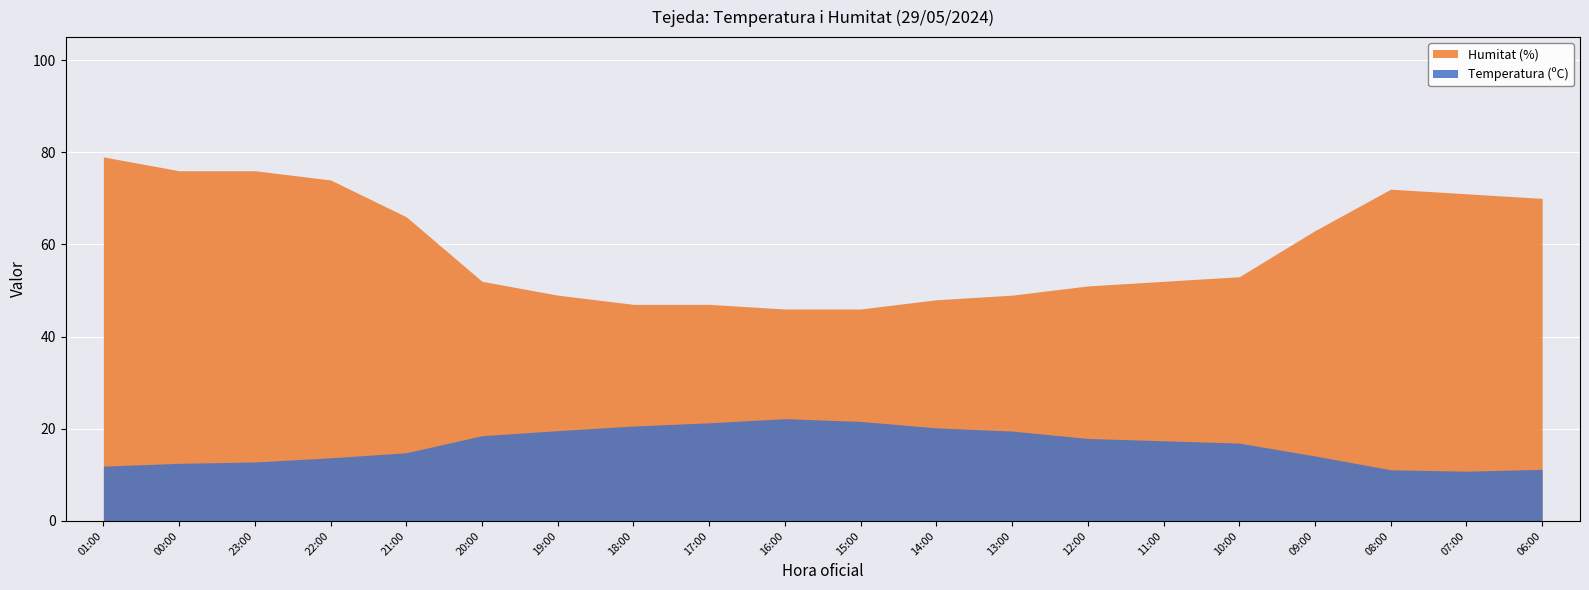

At how many categories does at least one series exceed 78?

1